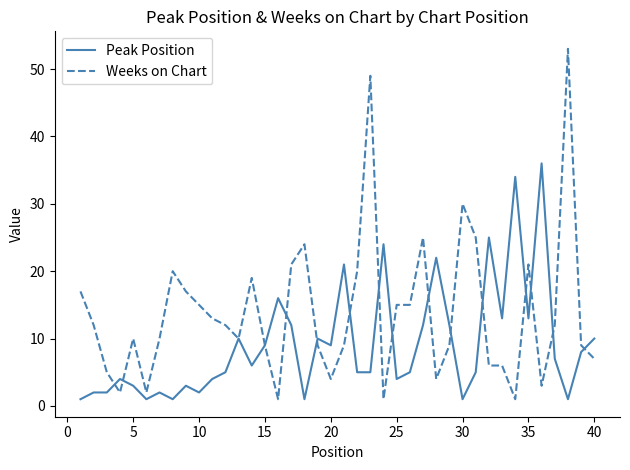

At how many categories does at least one series exceed 40?

2